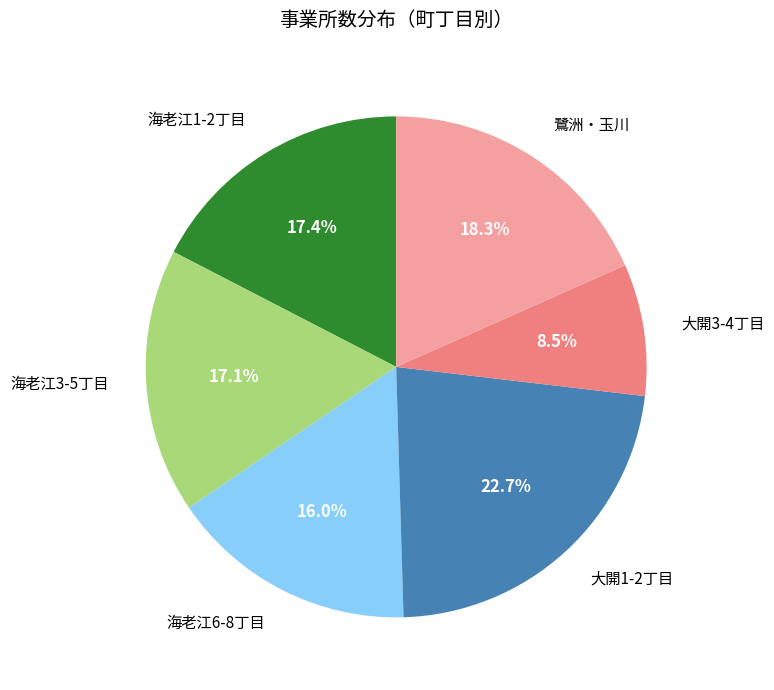

To the nearest percent, what is the average slice percentage?

17%